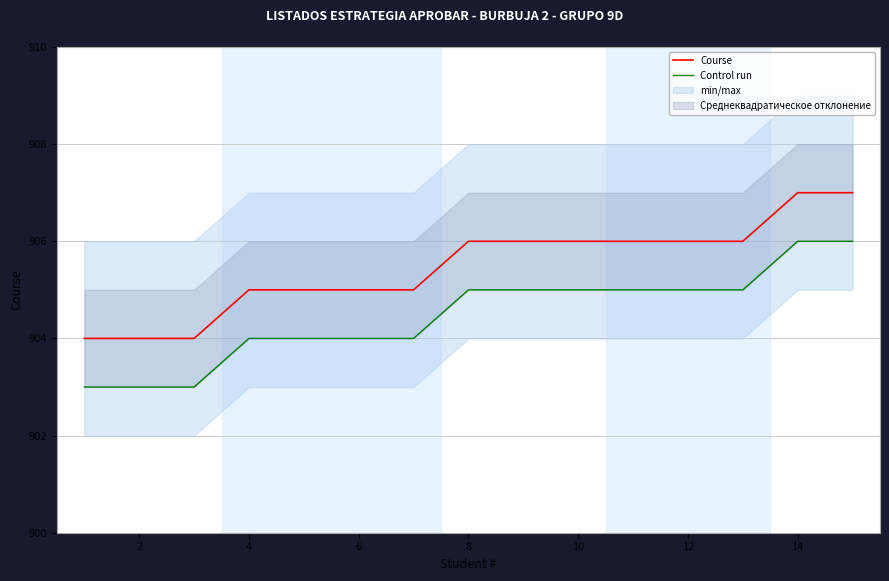

True or false: Course has a value of 906 at 10.

True